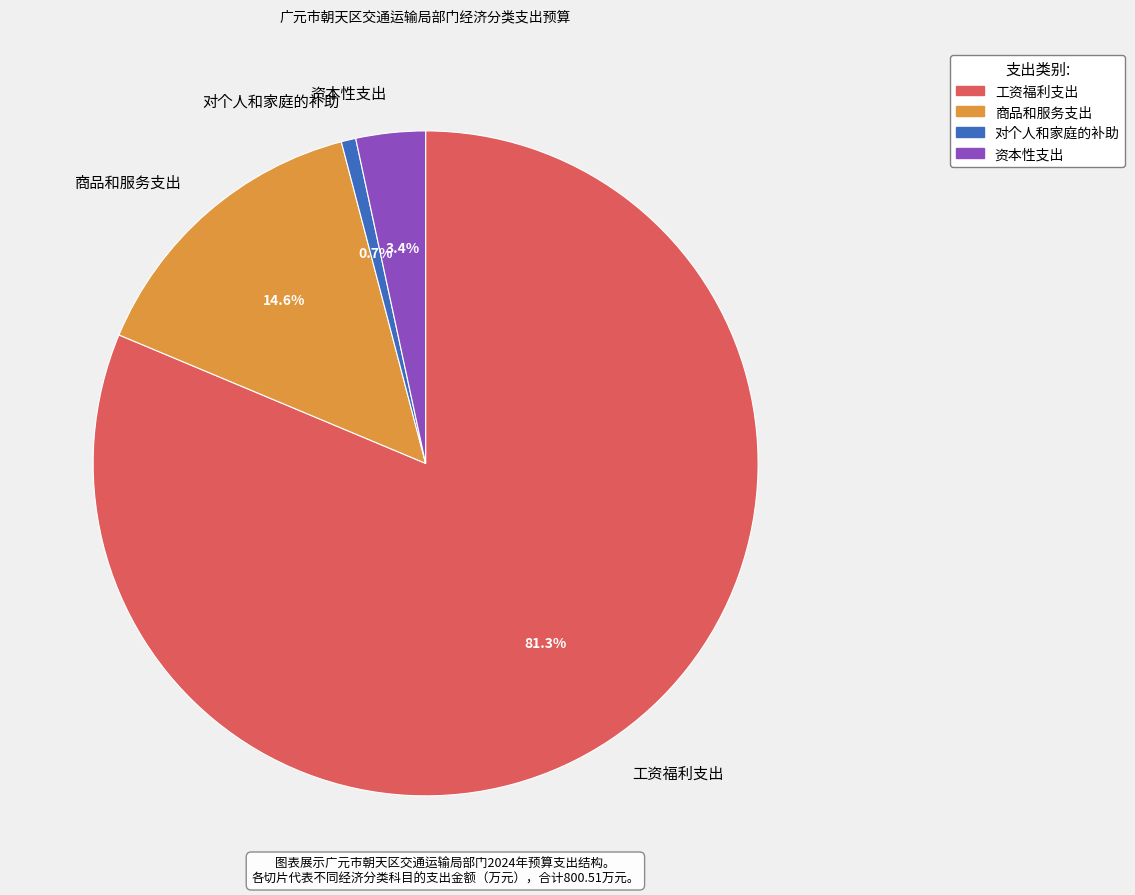

How much of the chart is everything except 对个人和家庭的补助?

99.3%